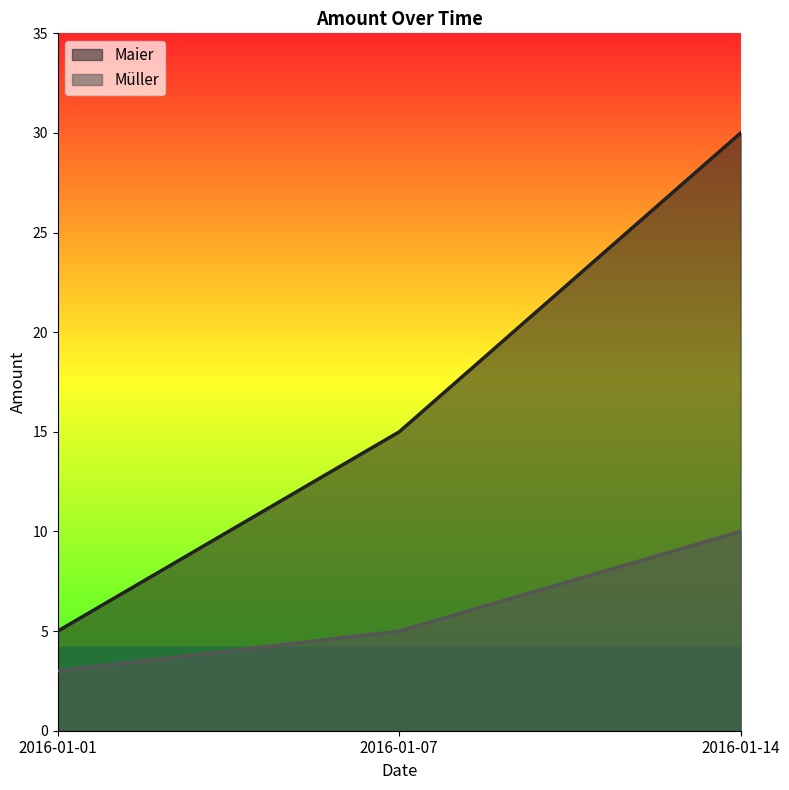

Which series has the largest total across all categories?

Maier